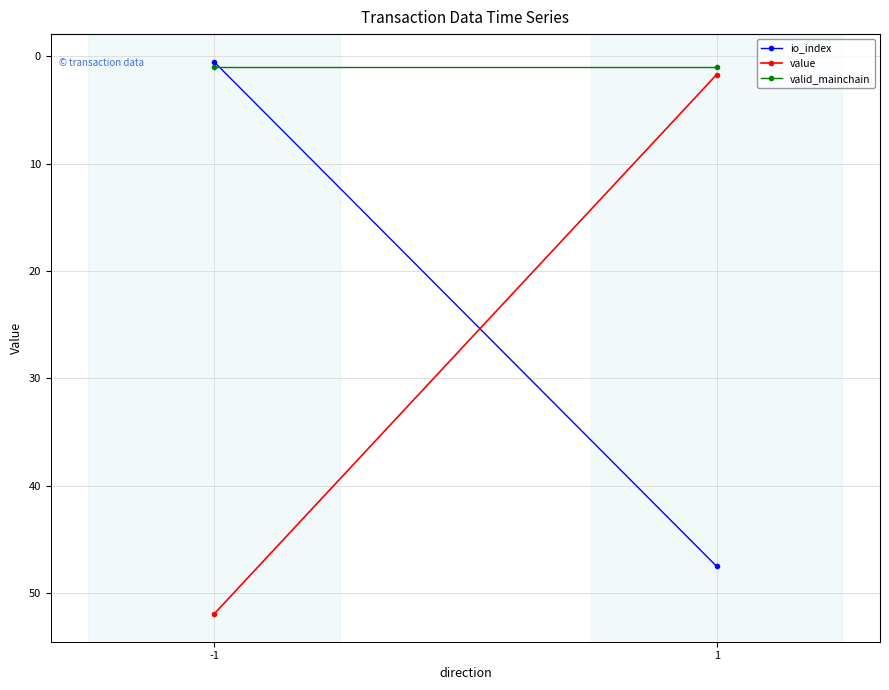

Between -1 and 1, which series saw the biggest shift?

value